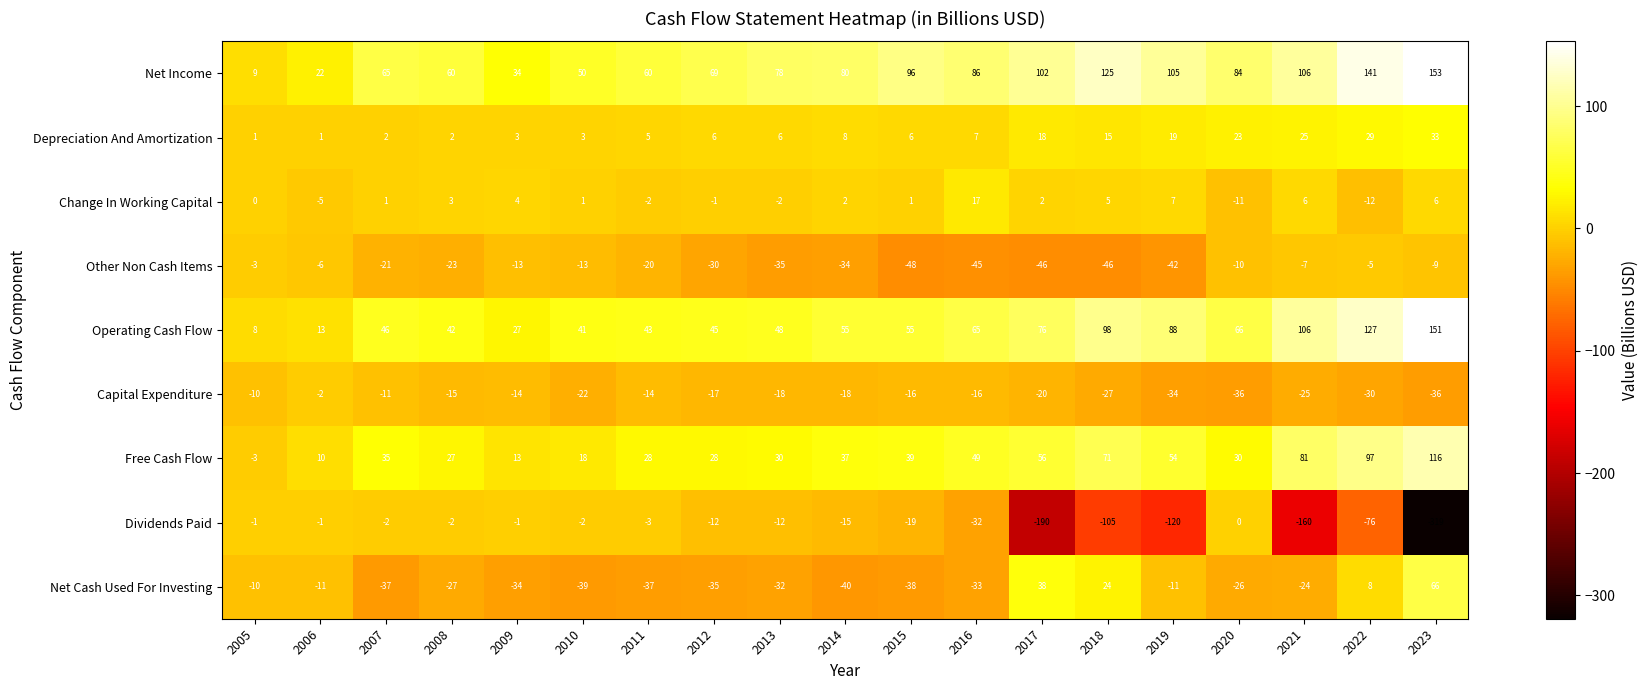

What is the sum of all Net Cash Used For Investing values?

-298